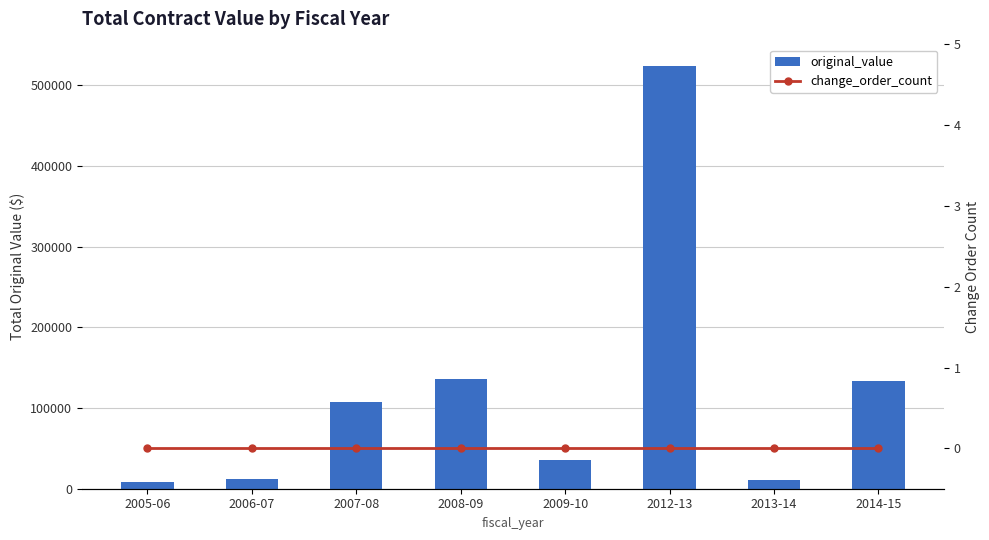

What is the label of the 6th bar from the left?

2012-13